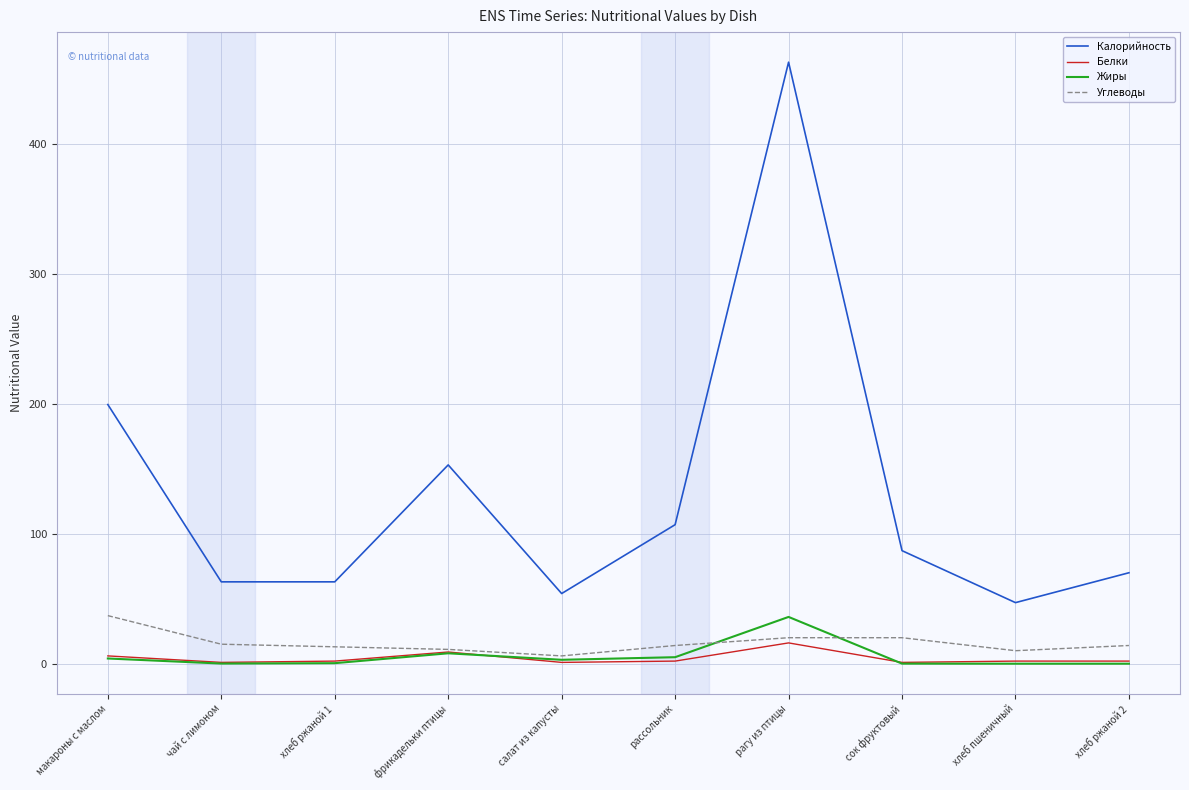

What position from the left is сок фруктовый?

8